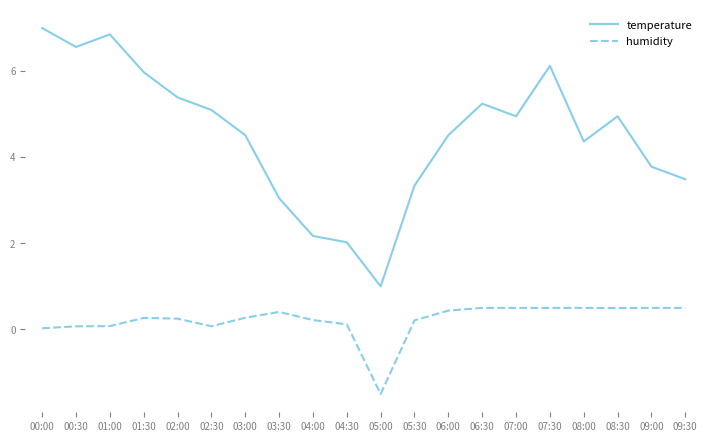

List the series in order of their overall mean, highest first.

temperature, humidity